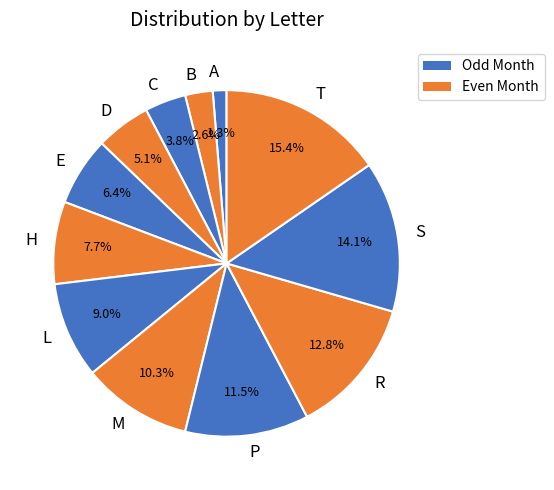

Which category has the smallest portion of the pie?

A